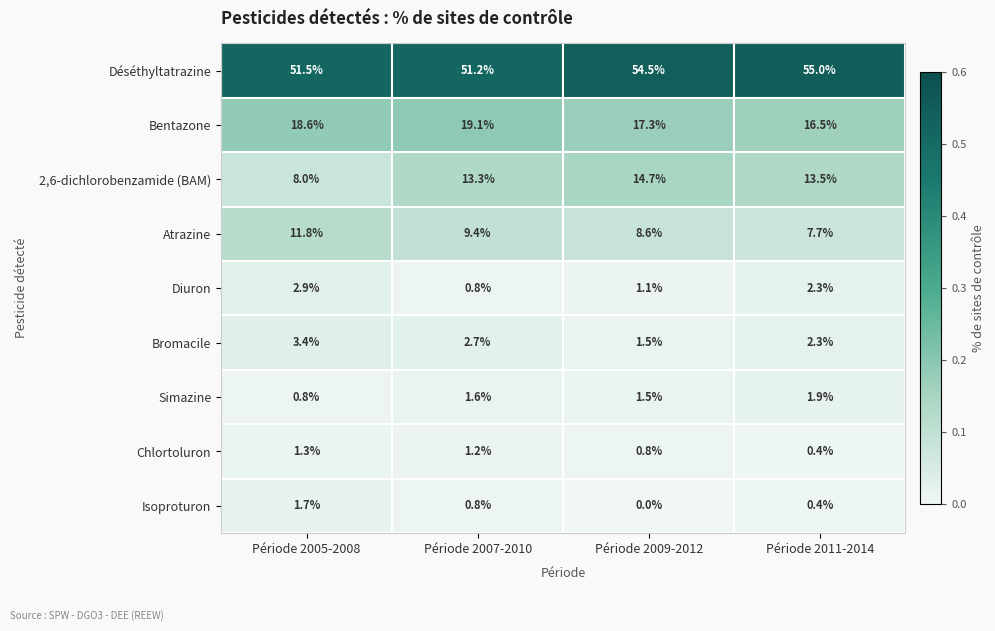

The Déséthyltatrazine series shows 51.5 at Période 2005-2008. True or false?

True